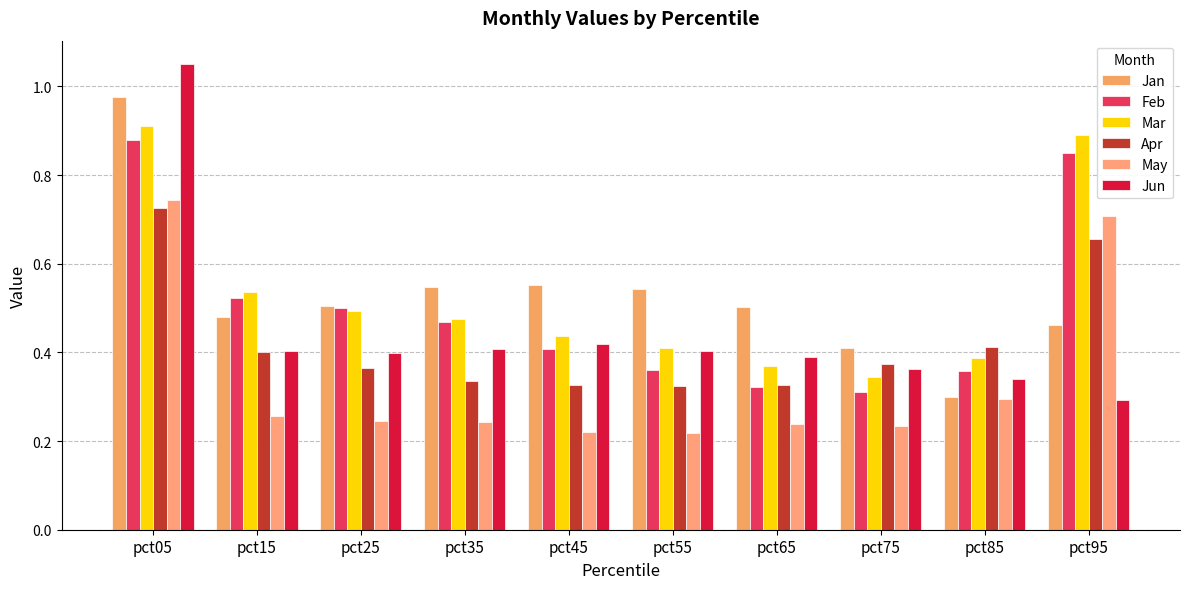

Reading right to left, extract all data points from this chart.

Jan: pct95=0.5	pct85=0.3	pct75=0.4	pct65=0.5	pct55=0.5	pct45=0.6	pct35=0.5	pct25=0.5	pct15=0.5	pct05=1.0
Feb: pct95=0.9	pct85=0.4	pct75=0.3	pct65=0.3	pct55=0.4	pct45=0.4	pct35=0.5	pct25=0.5	pct15=0.5	pct05=0.9
Mar: pct95=0.9	pct85=0.4	pct75=0.3	pct65=0.4	pct55=0.4	pct45=0.4	pct35=0.5	pct25=0.5	pct15=0.5	pct05=0.9
Apr: pct95=0.7	pct85=0.4	pct75=0.4	pct65=0.3	pct55=0.3	pct45=0.3	pct35=0.3	pct25=0.4	pct15=0.4	pct05=0.7
May: pct95=0.7	pct85=0.3	pct75=0.2	pct65=0.2	pct55=0.2	pct45=0.2	pct35=0.2	pct25=0.2	pct15=0.3	pct05=0.7
Jun: pct95=0.3	pct85=0.3	pct75=0.4	pct65=0.4	pct55=0.4	pct45=0.4	pct35=0.4	pct25=0.4	pct15=0.4	pct05=1.1